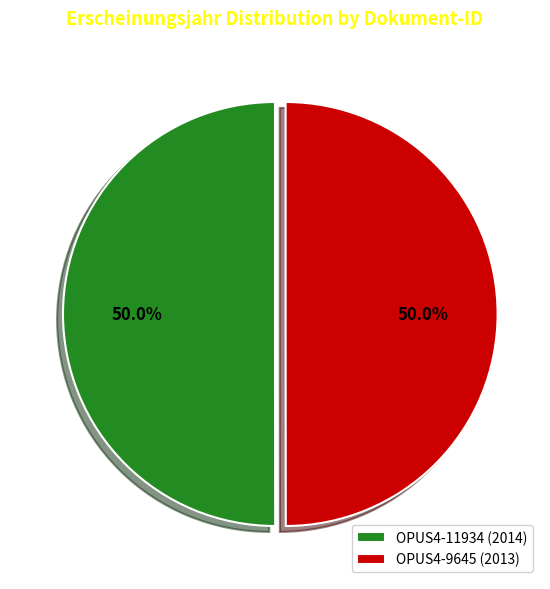

To the nearest percent, what portion does OPUS4-11934 represent?

50%